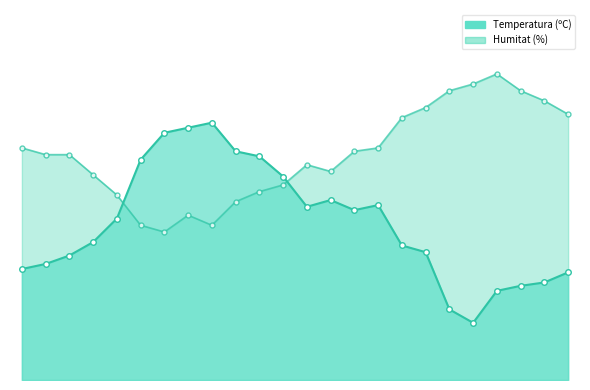

Does the chart have visible grid lines?

No